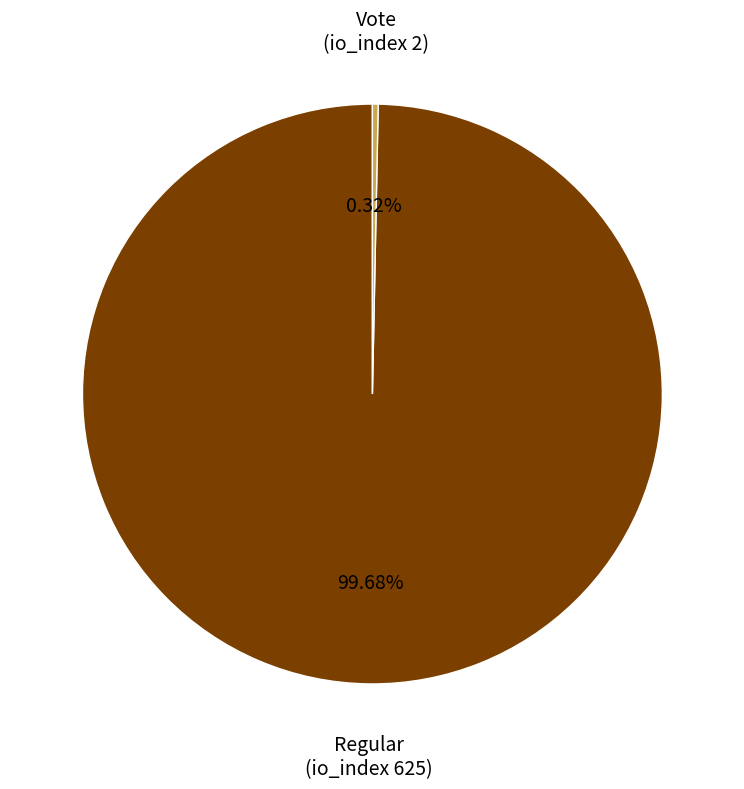

What is the smallest slice in the pie chart?

Vote (io_index 2)